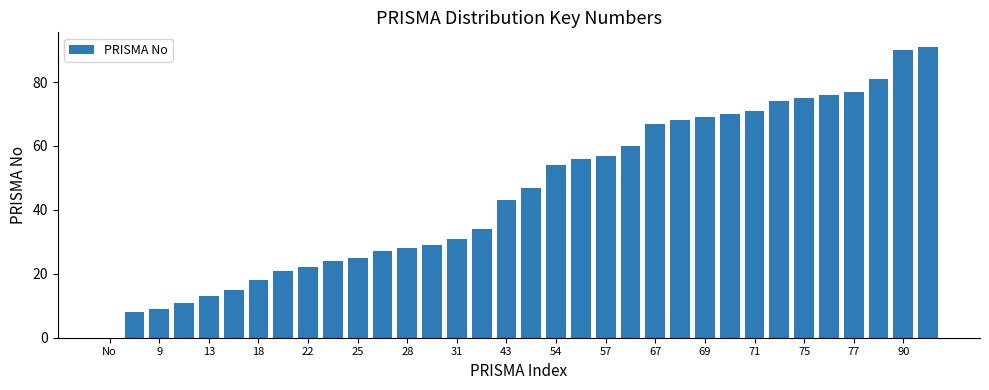

What is the sum of all values?

1541